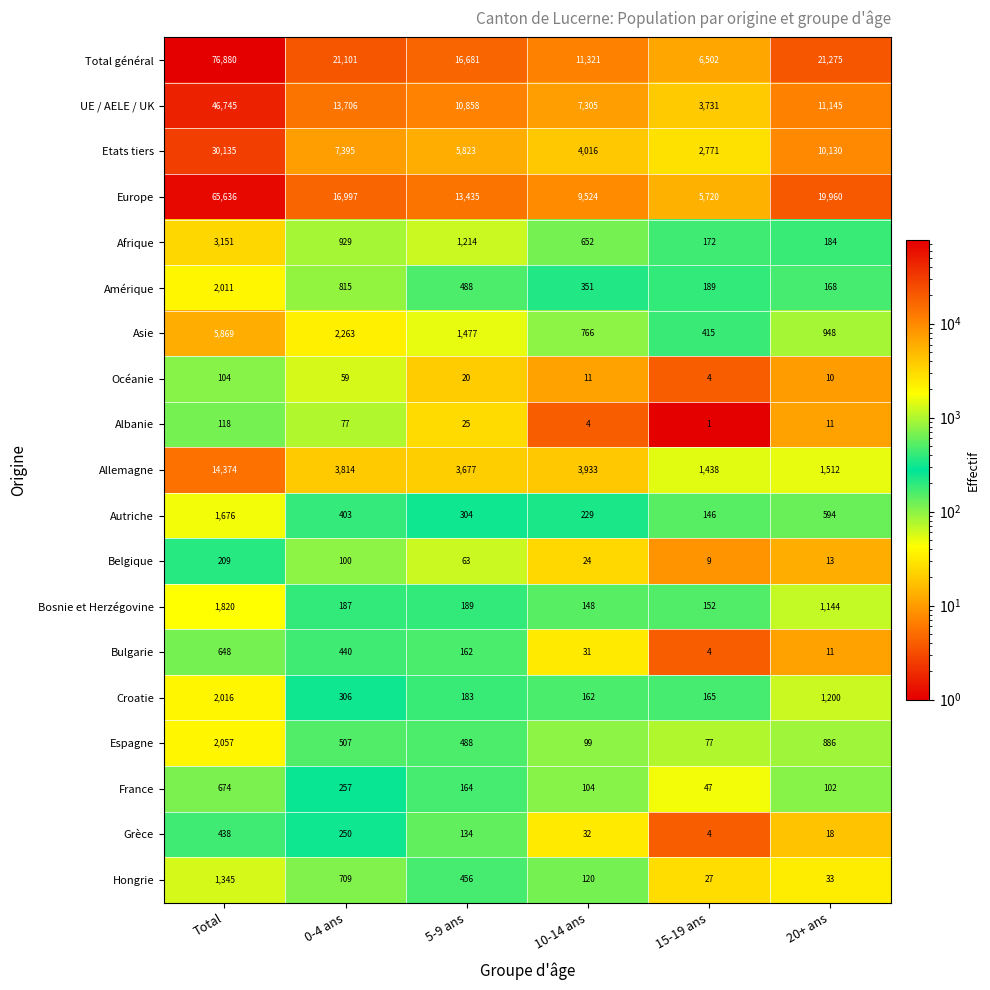

How many data points does each series have?

6